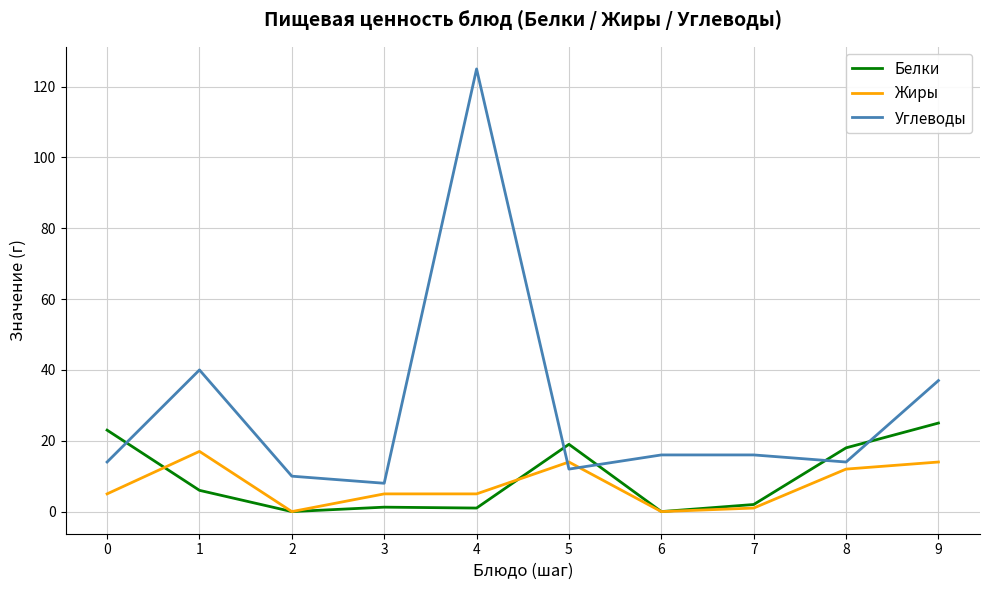

What is the spread (max minus min) of values at 0?

18.0